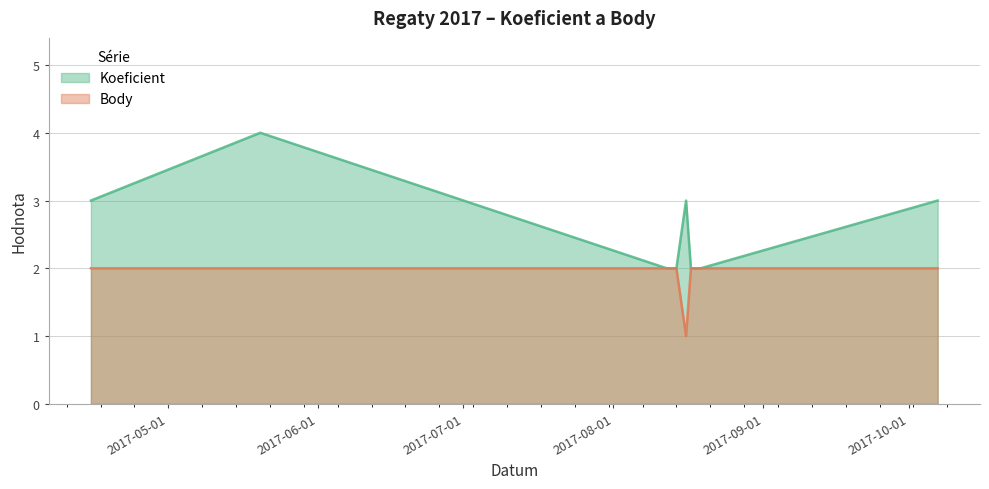

How many interior local peaks does the Koeficient series have?

2